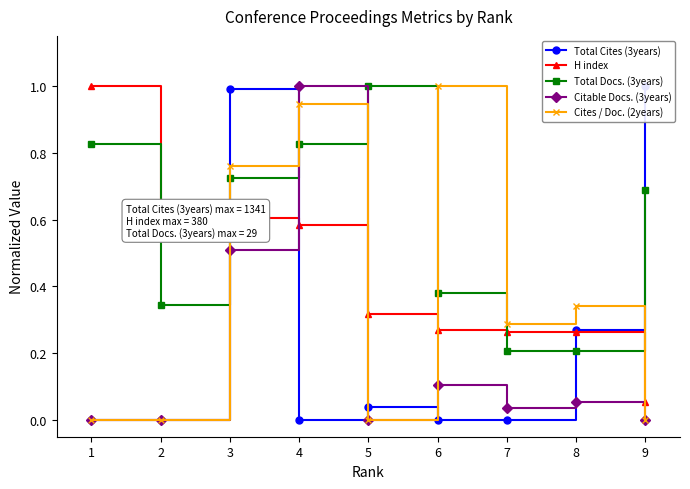

Which series ends up on top after the final intersection of Total Cites (3years) and Citable Docs. (3years)?

Total Cites (3years)